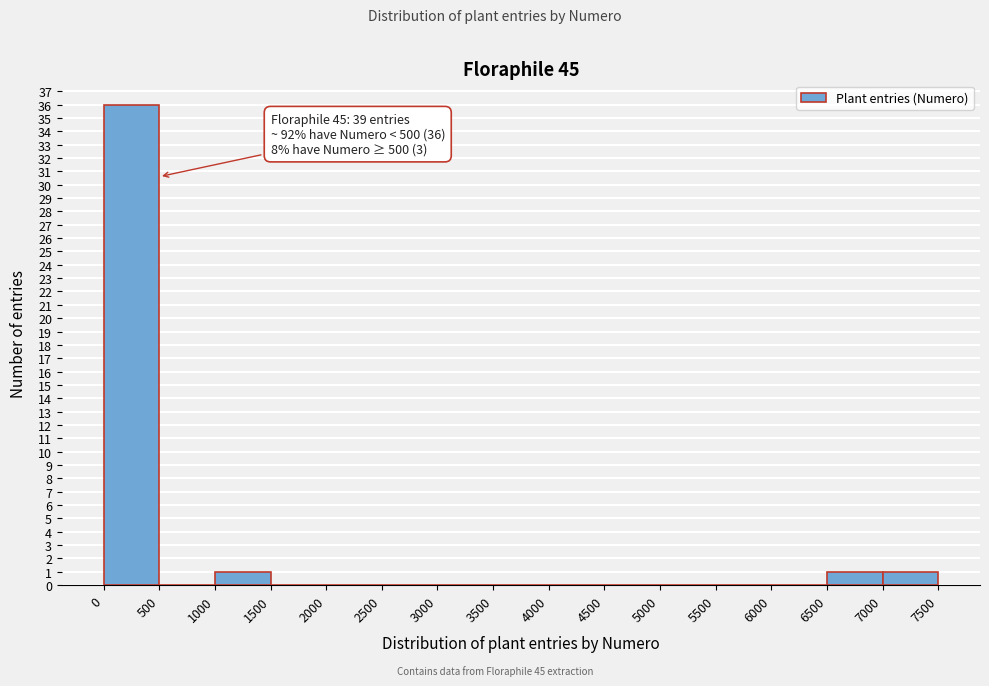

Over which range of the x-axis is the bar tallest?

0 to 500